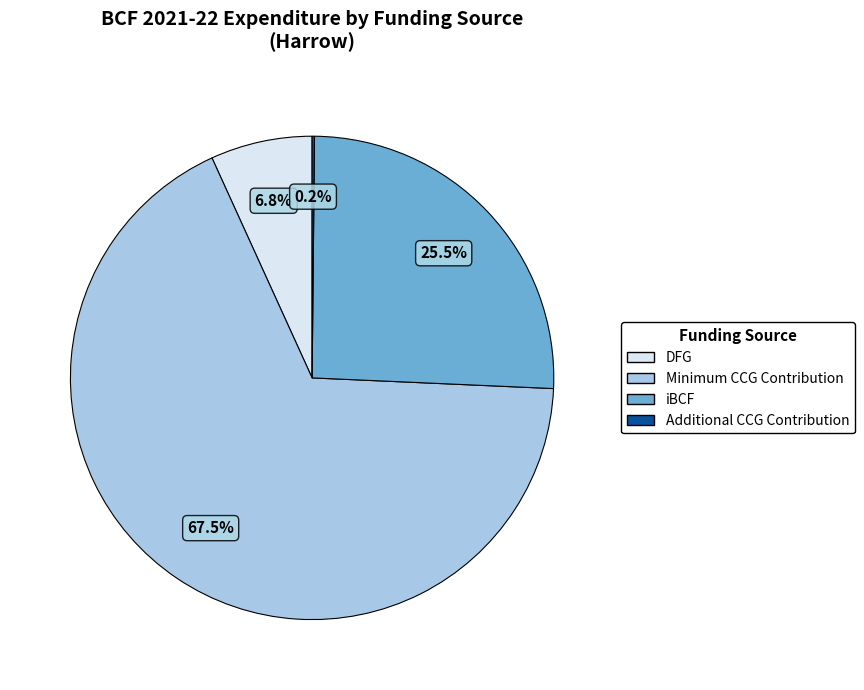

Does any single category account for the majority?

Yes